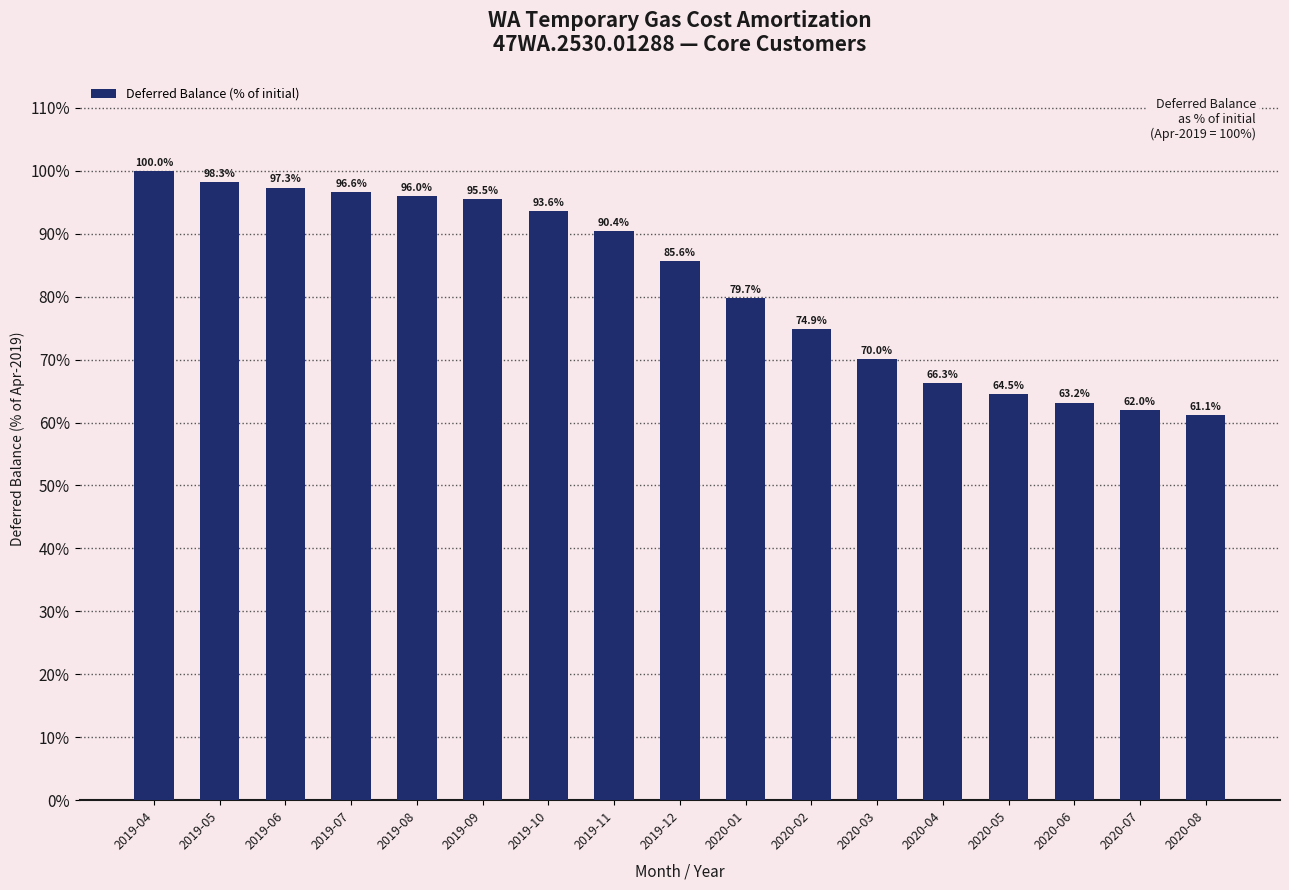

What is the smallest value displayed?

61.1